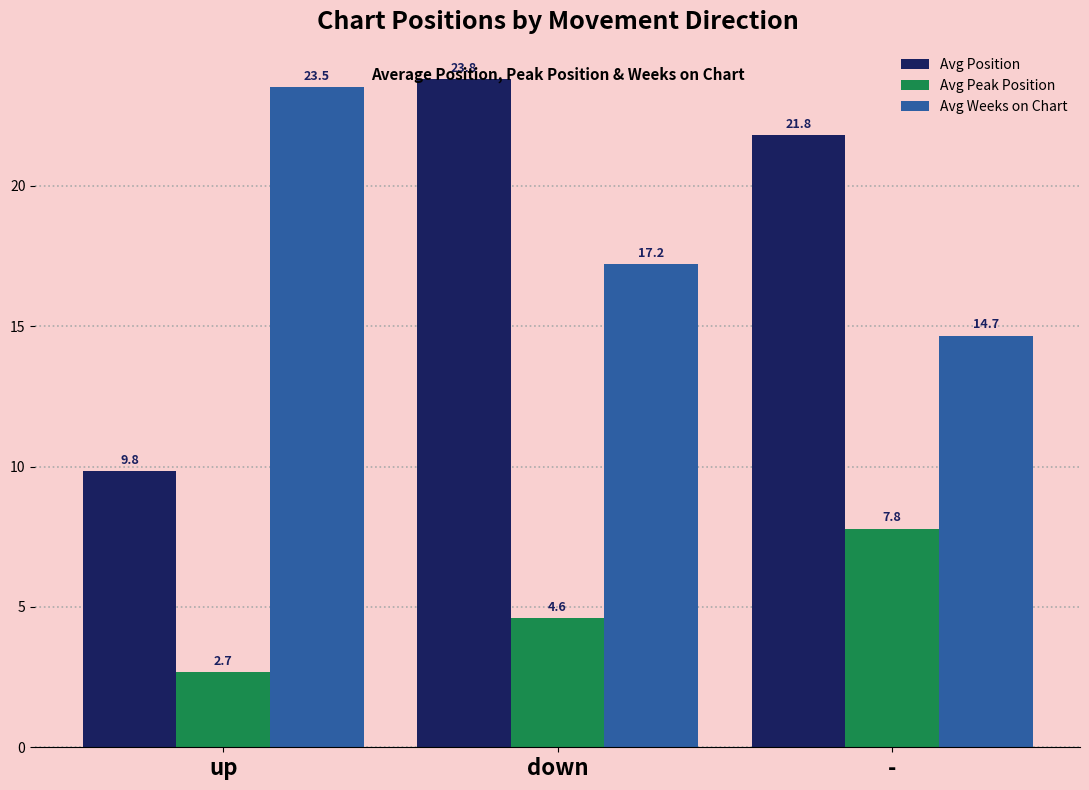

Which category has the highest value in the Avg Peak Position series?

-